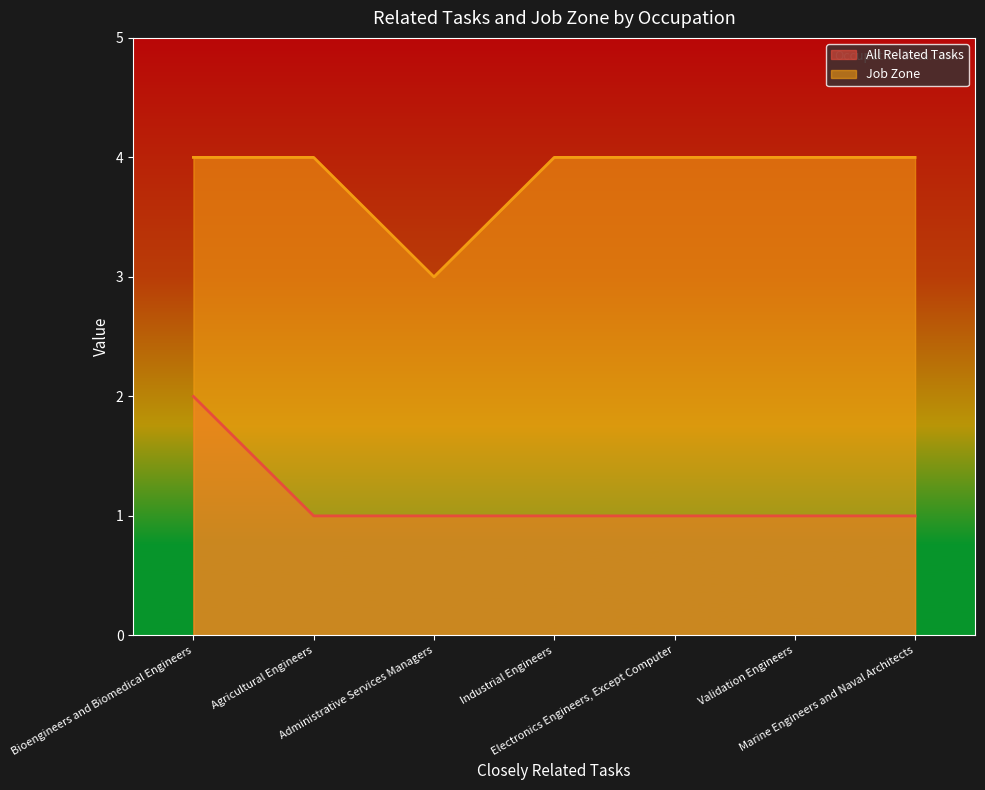

At which category is the sum across all series the highest?

Bioengineers and Biomedical Engineers